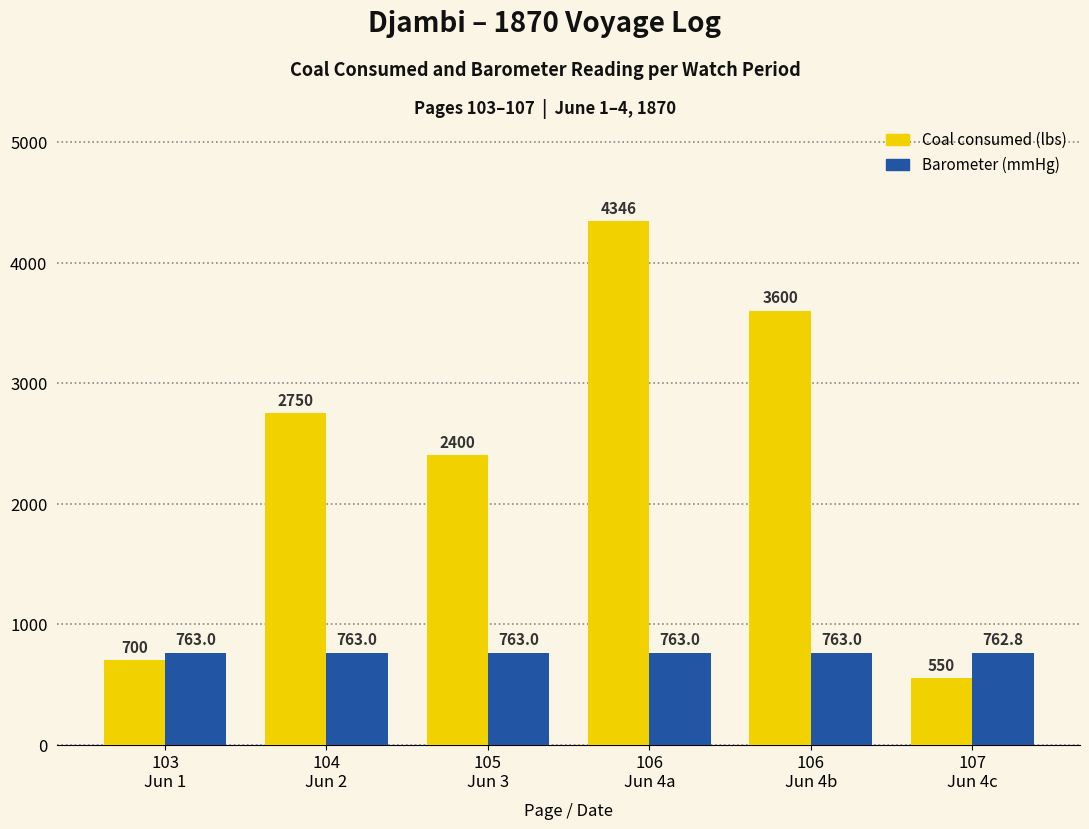

How many distinct data groups are displayed?

2